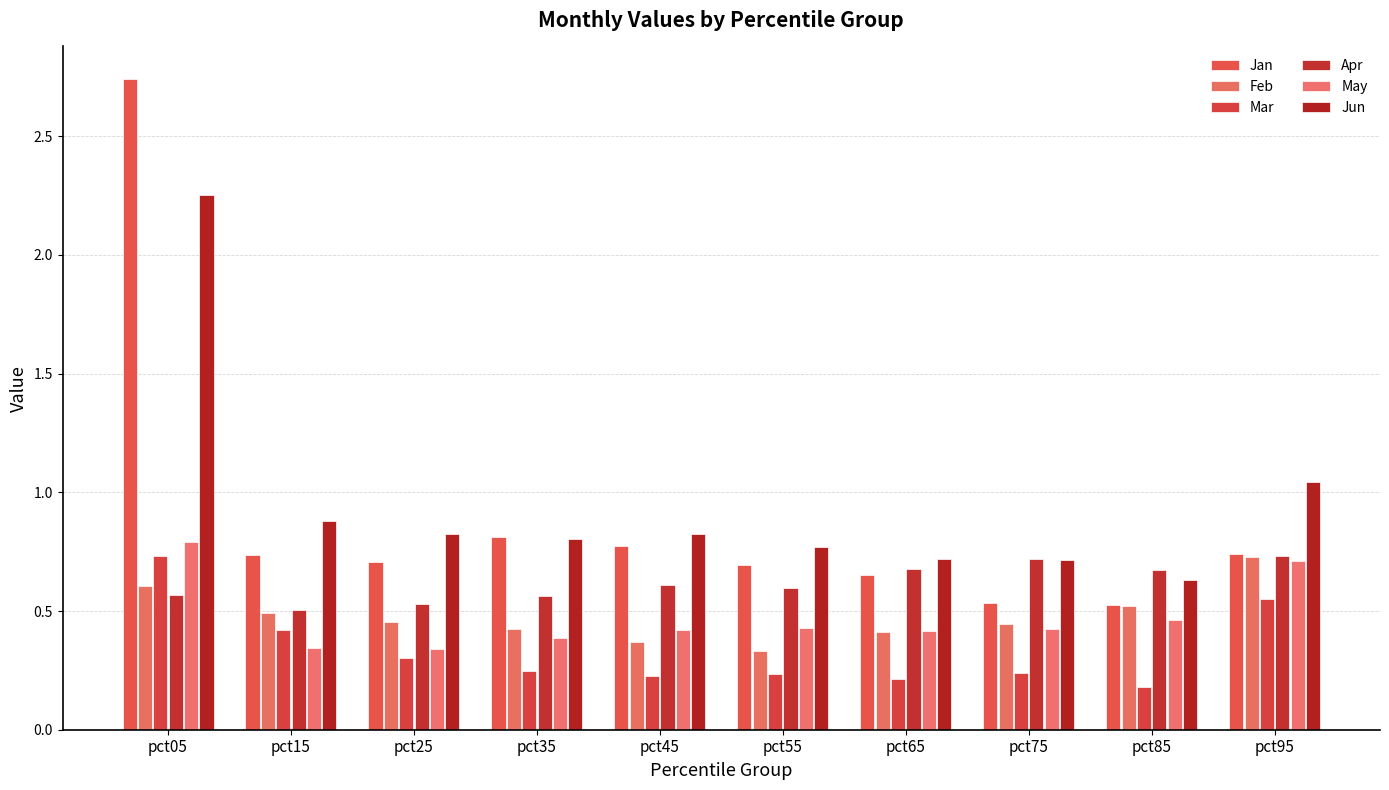

What is the minimum value shown in the chart?

0.2